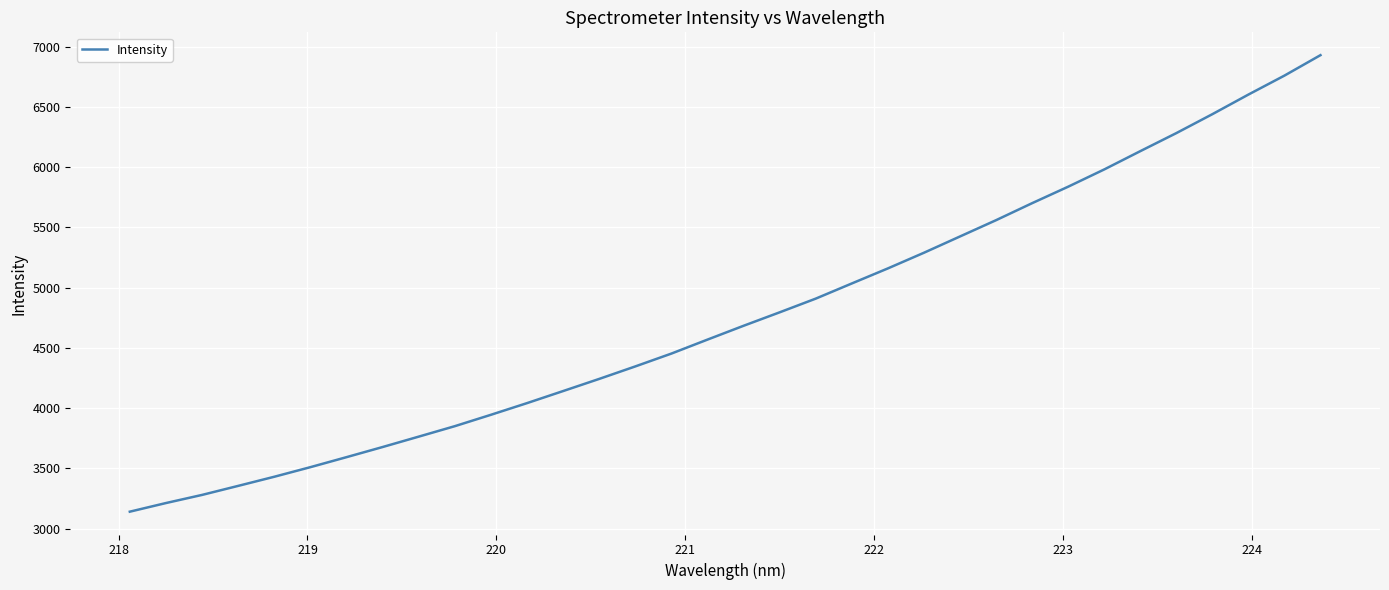

What is the maximum value shown in the chart?

6930.6